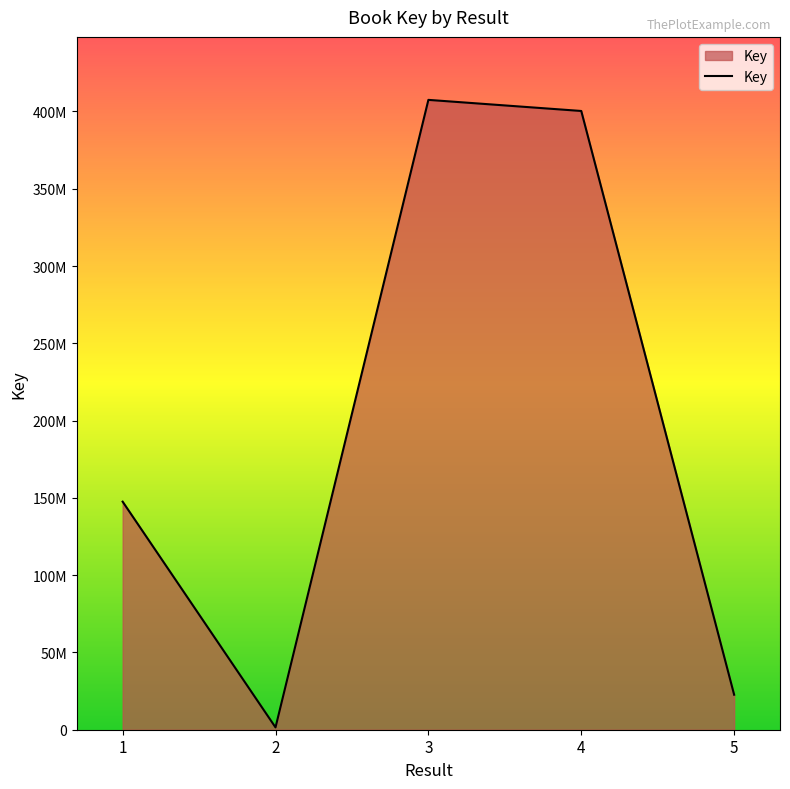

What is the difference between the maximum and minimum values?

405987988